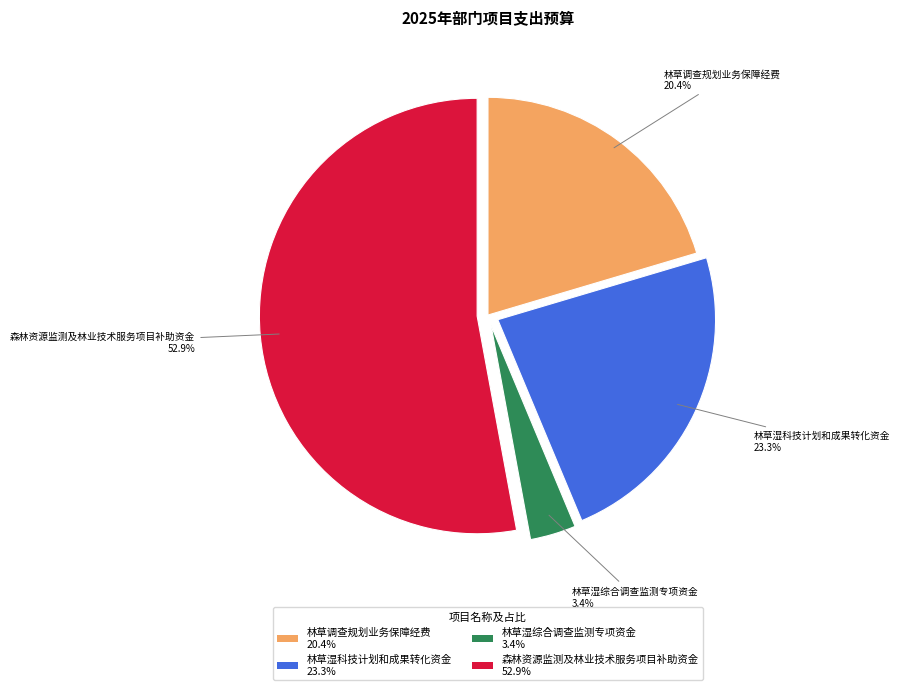

What is the largest slice in the pie chart?

森林资源监测及林业技术服务项目补助资金